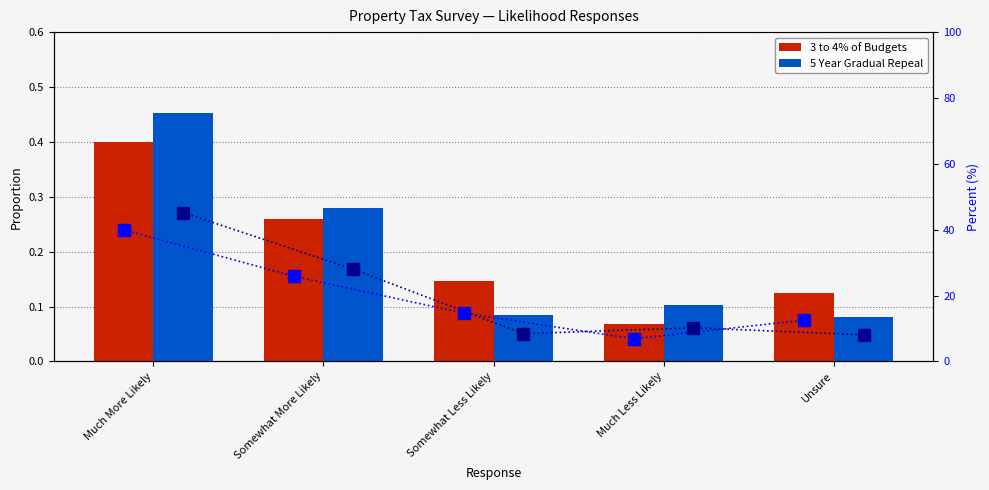

What is the difference between the 5 Year % scale values at Somewhat Less Likely and Somewhat More Likely?

19.6